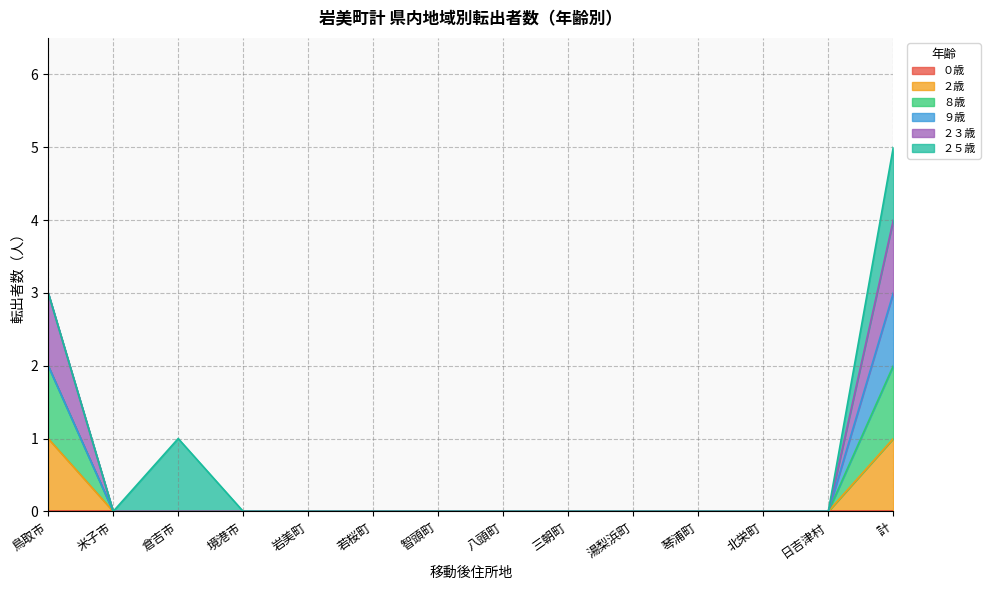

What is the difference between the maximum and minimum values in the ２歳 series?

1